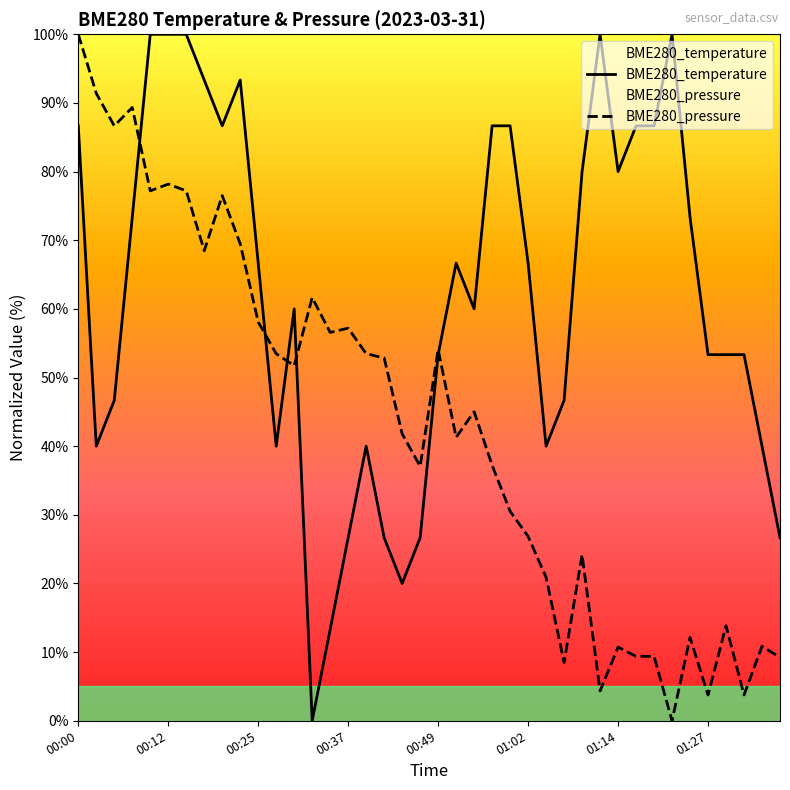

How many lines are shown in the chart?

2